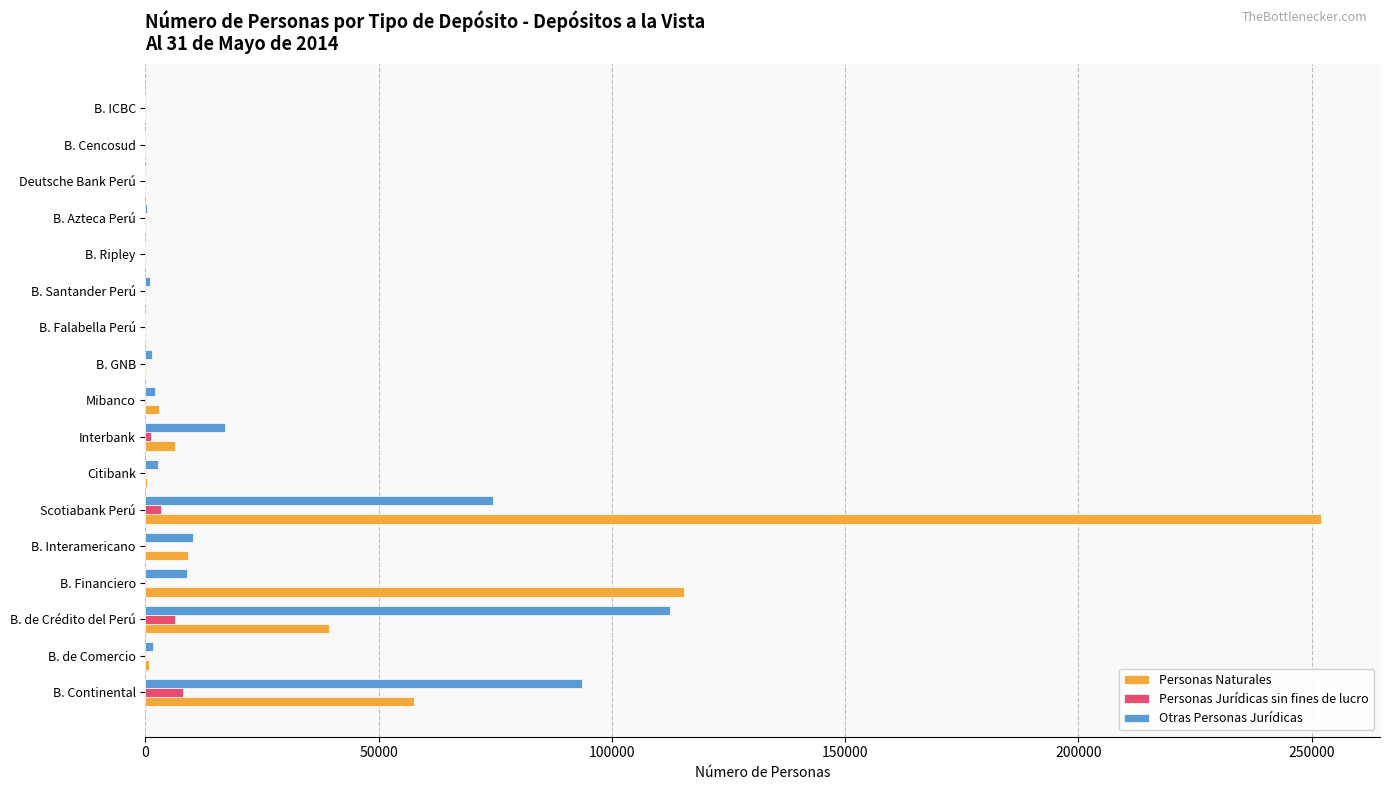

At which category is the sum across all series the highest?

Scotiabank Perú